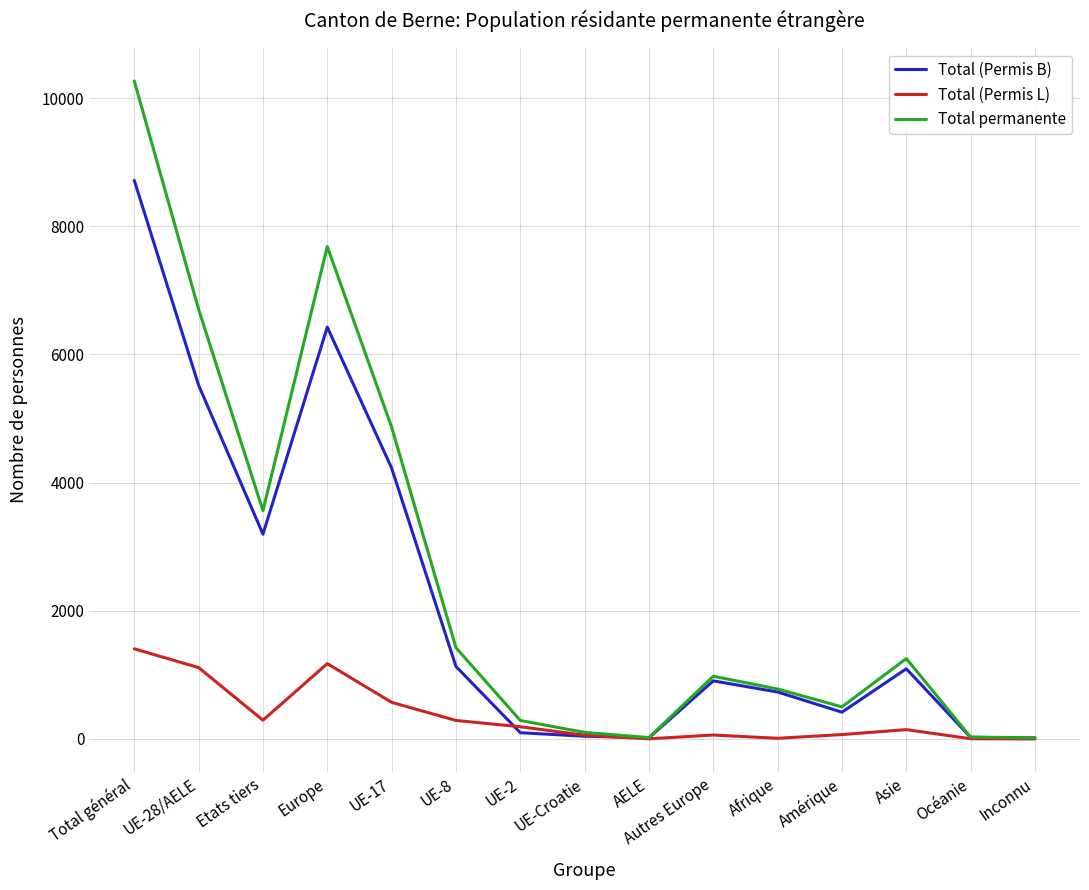

Which series has the largest range (max minus min)?

Total permanente